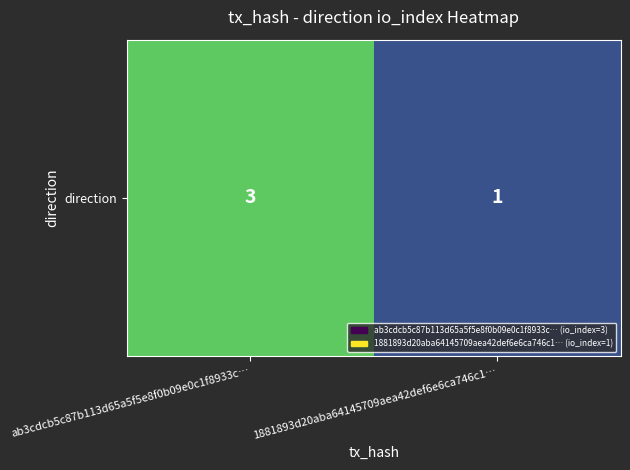

What is the sum of the values at 1881893d20aba64145709aea42def6e6ca746c1… and ab3cdcb5c87b113d65a5f5e8f0b09e0c1f8933c…?

4